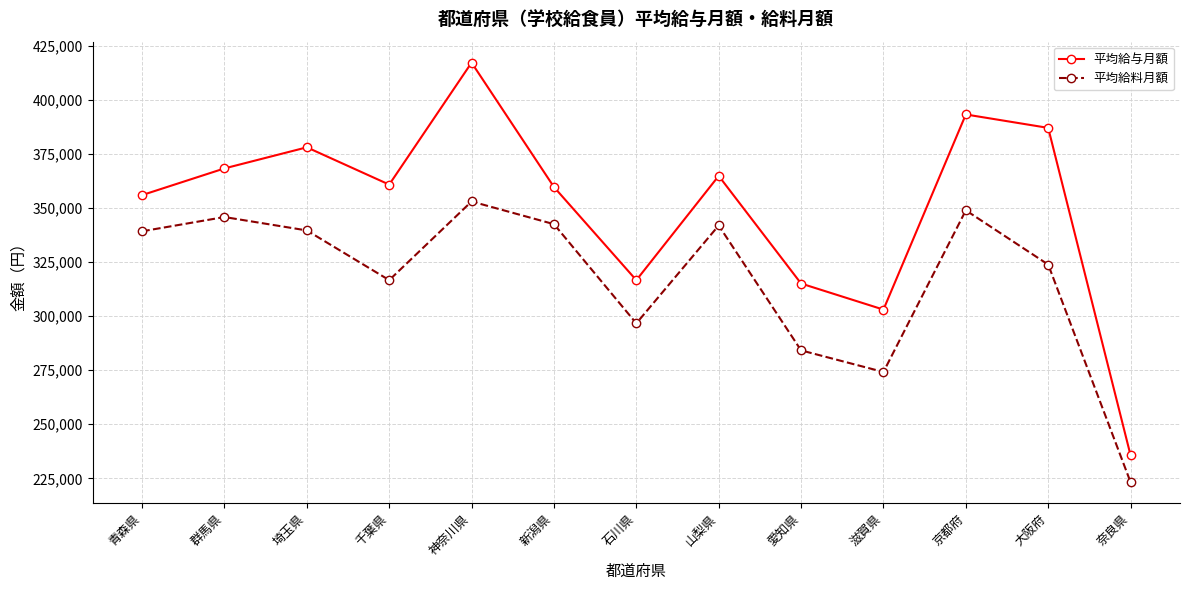

Which series has the largest total across all categories?

平均給与月額